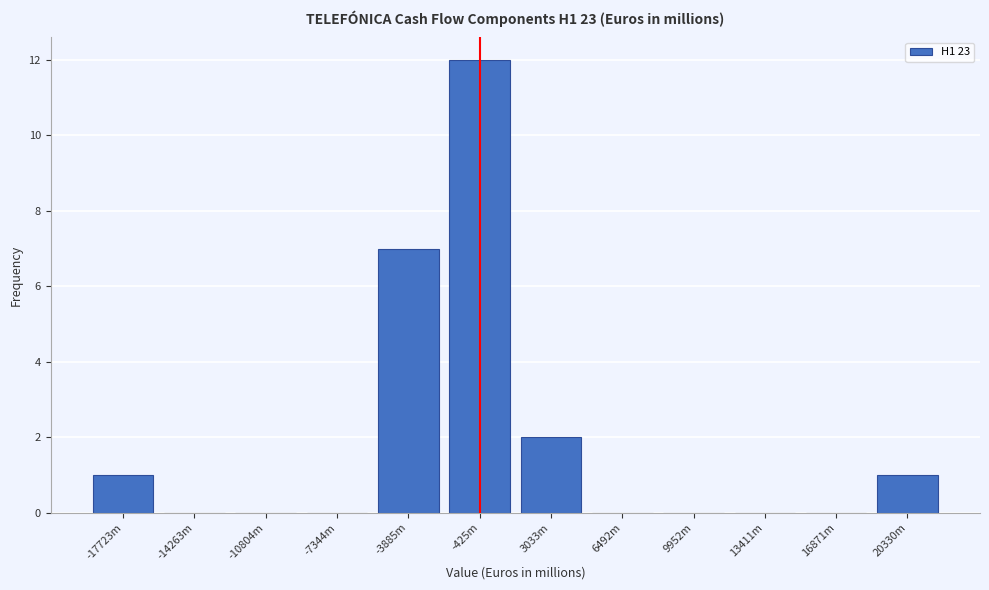

Reading left to right, list all the values displayed in this chart.

-17723m=1	-14263m=0	-10804m=0	-7344m=0	-3885m=7	-425m=12	3033m=2	6492m=0	9952m=0	13411m=0	16871m=0	20330m=1